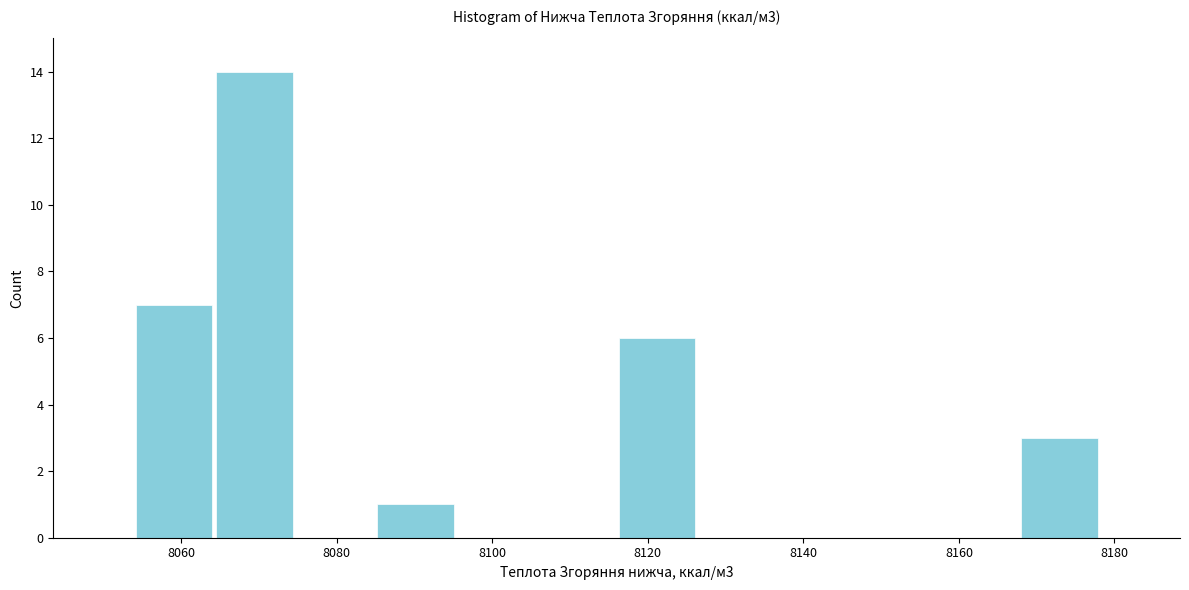

Which range on the x-axis has the tallest bar?

8064 to 8074